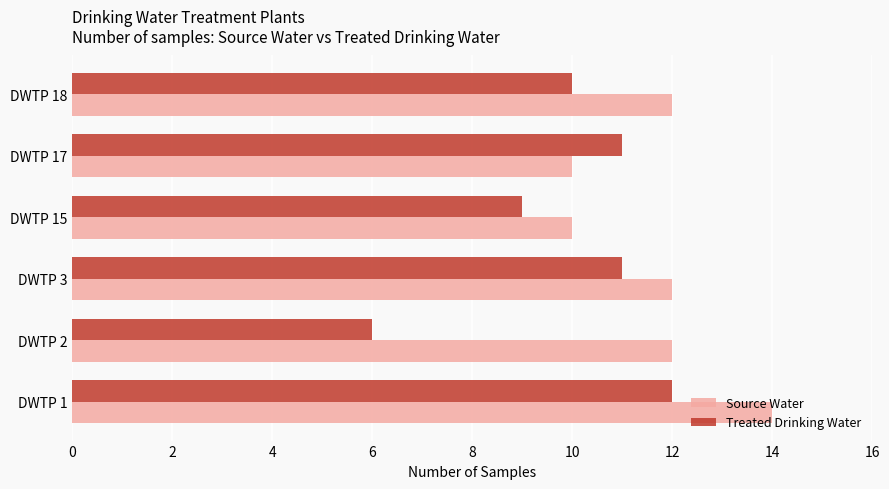

Count the number of categories in the chart.

6